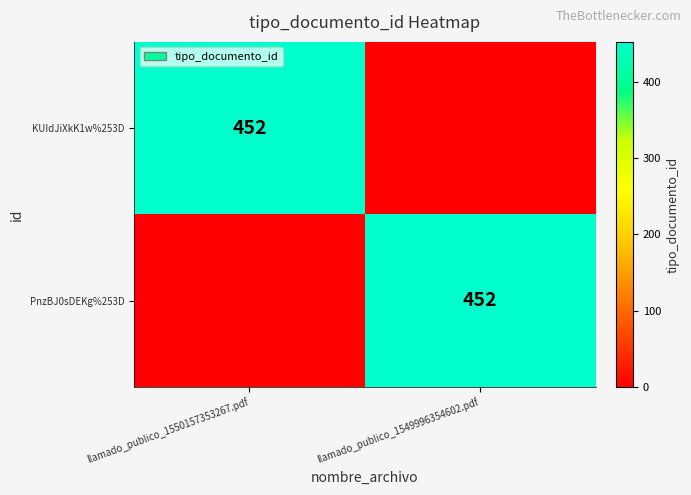

Which has a higher value, llamado_publico_1549996354602.pdf or llamado_publico_1550157353267.pdf?

llamado_publico_1550157353267.pdf